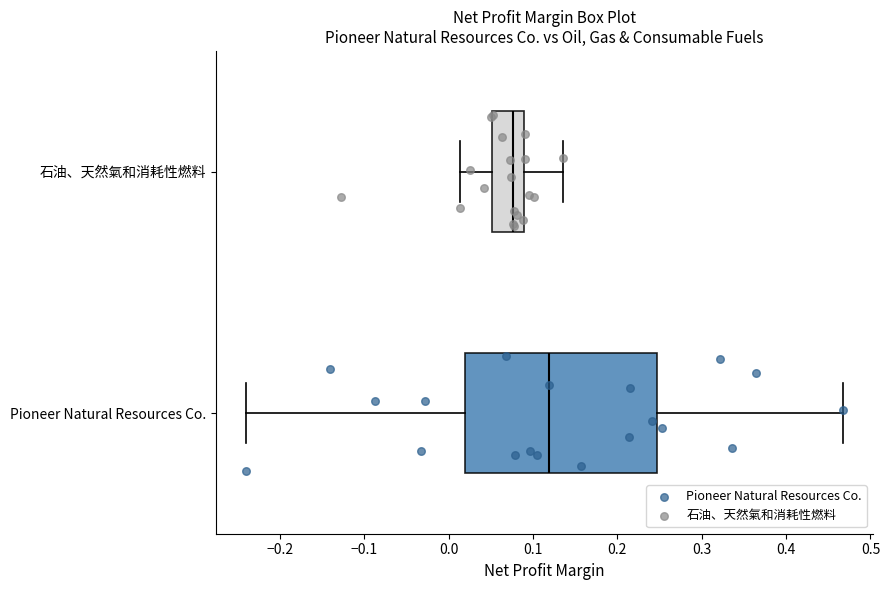

Which box is the widest, from its left edge to its right edge?

Pioneer Natural Resources Co.